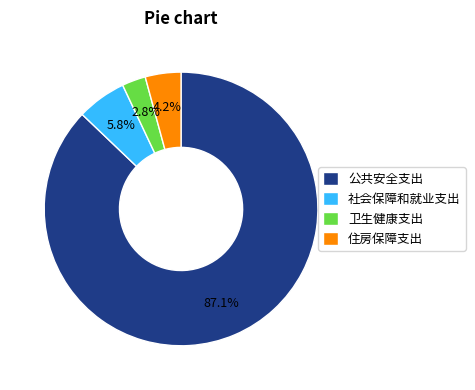

The 住房保障支出 slice represents 4% of the pie. True or false?

True